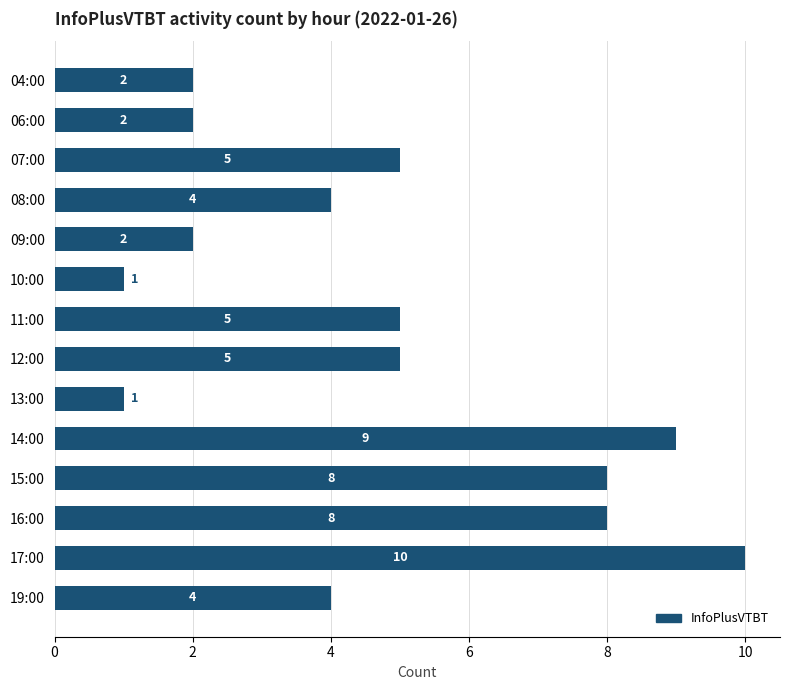

Are the bars grouped side by side (vs. stacked)?

No